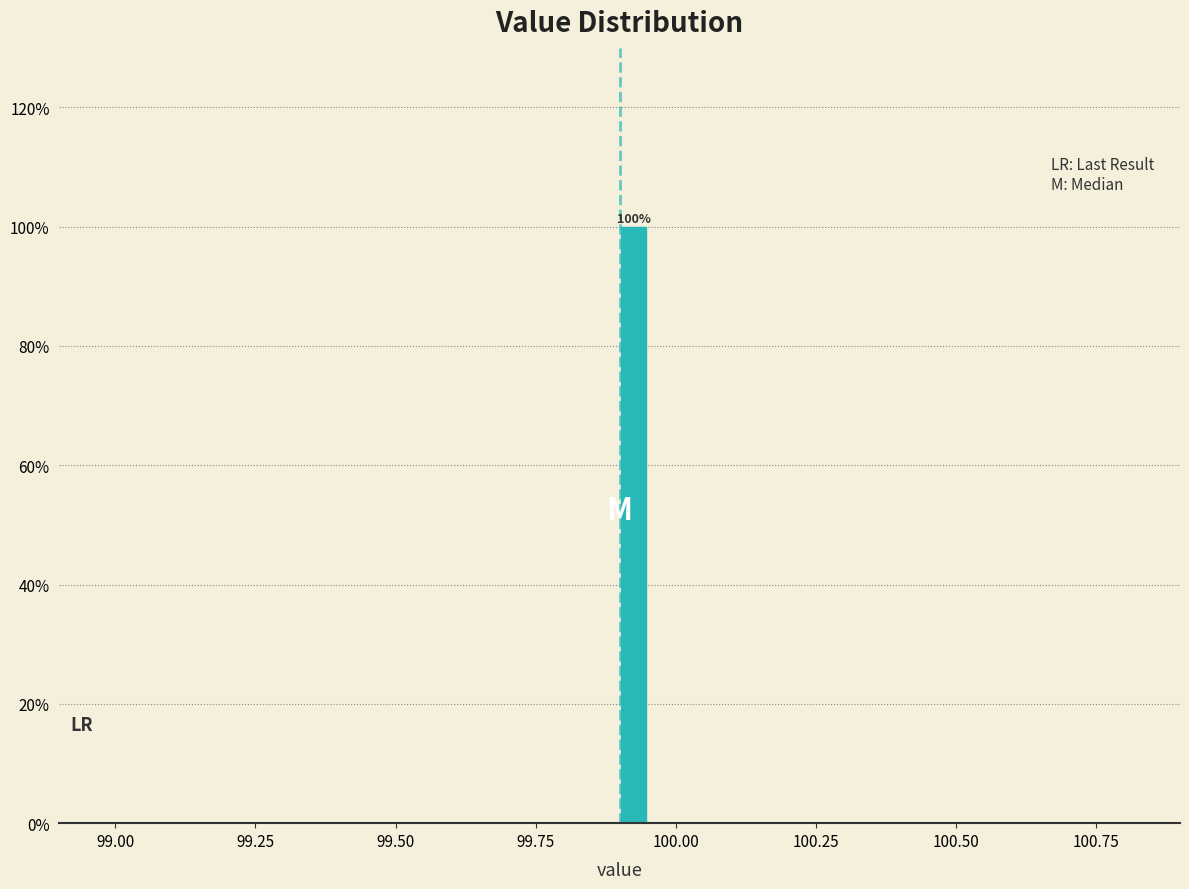

Read against the x-axis, roughly where is the centre of the tallest bar?

99.95